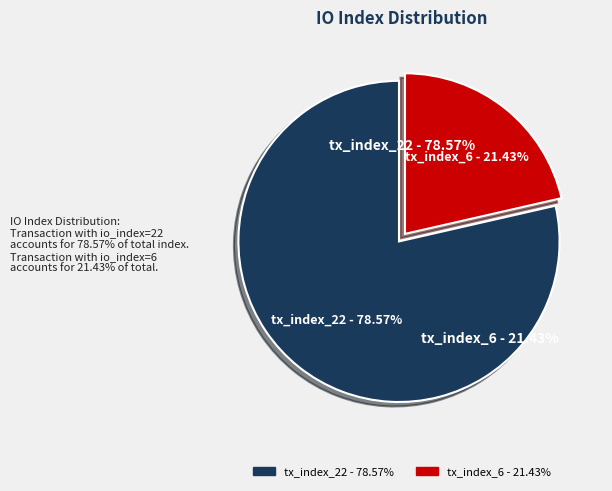

Which has a higher value, tx_index_22 or tx_index_6?

tx_index_22